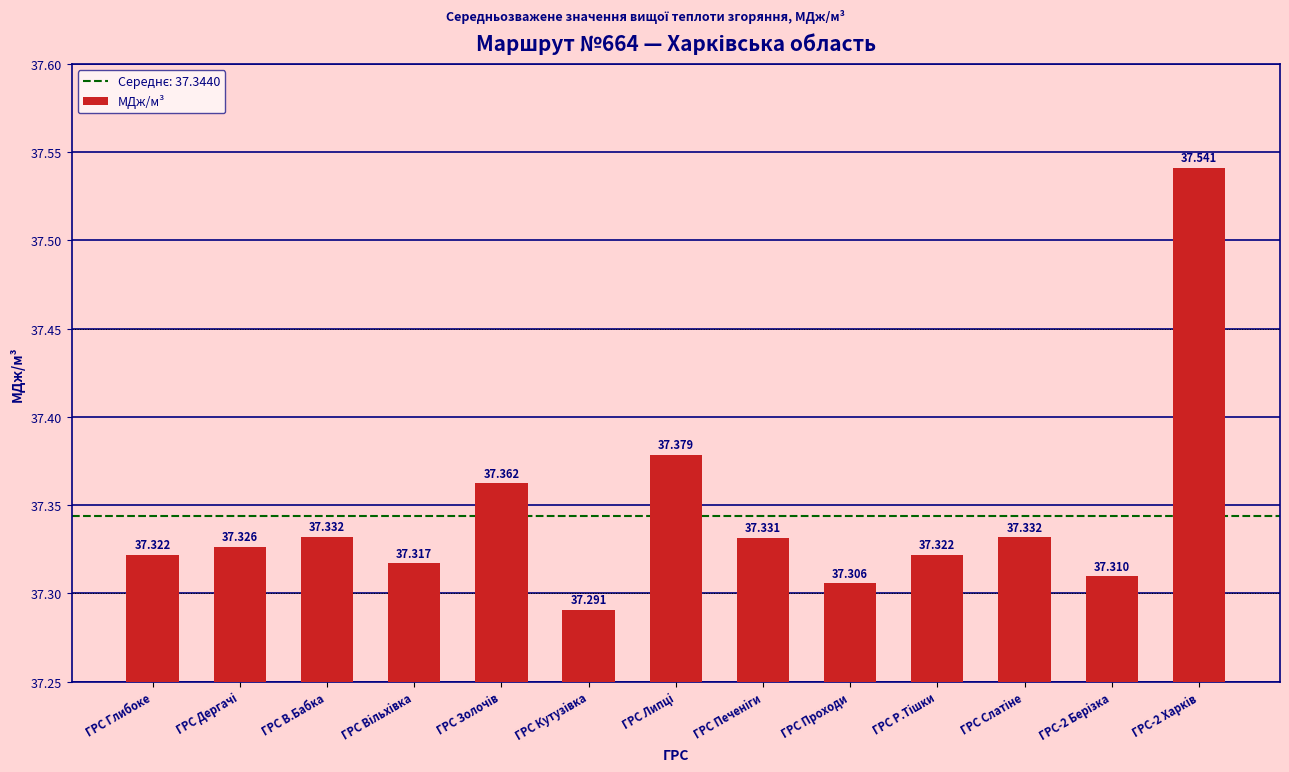

The value at ГРС В.Бабка is 60.8. True or false?

False